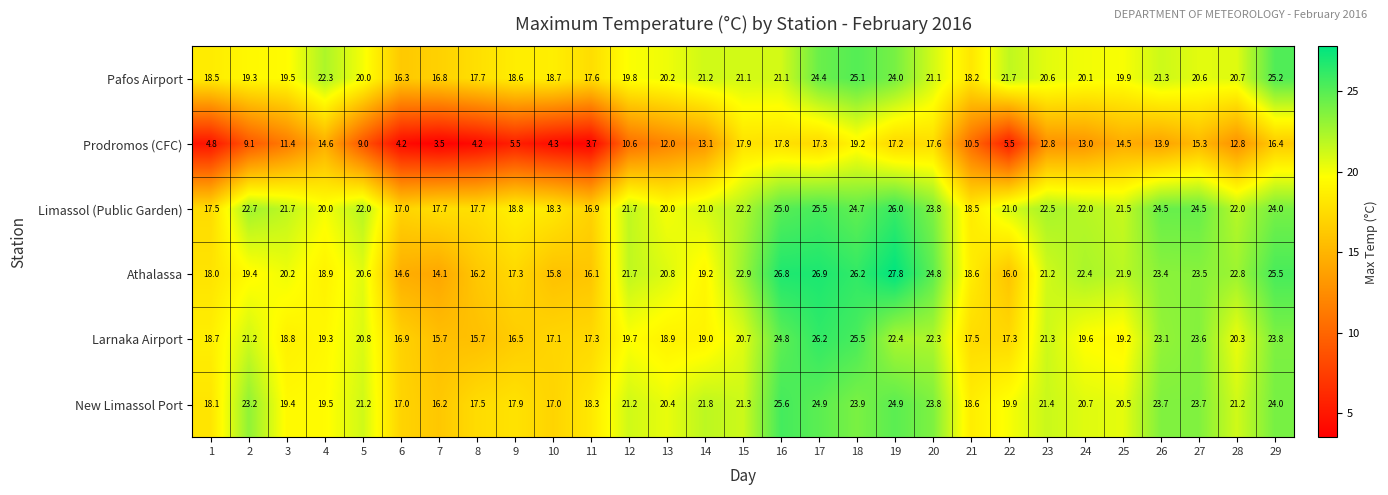

What is the spread (max minus min) of values at 19?

10.6